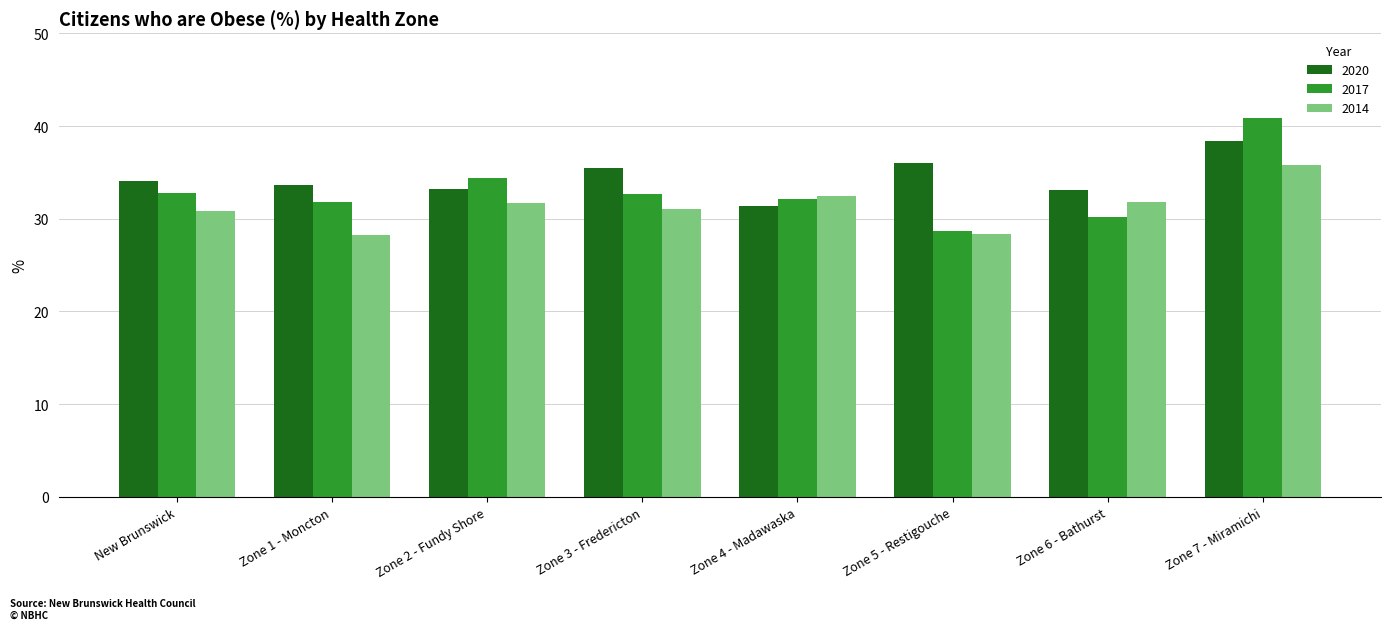

What is the difference between the highest and lowest values at Zone 1 - Moncton?

5.4